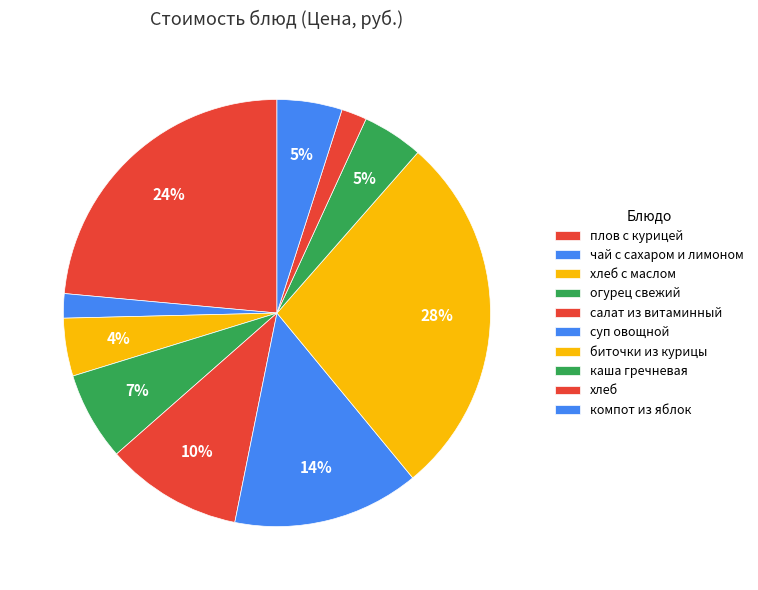

What is the change in value from хлеб с маслом to хлеб?

-6.0